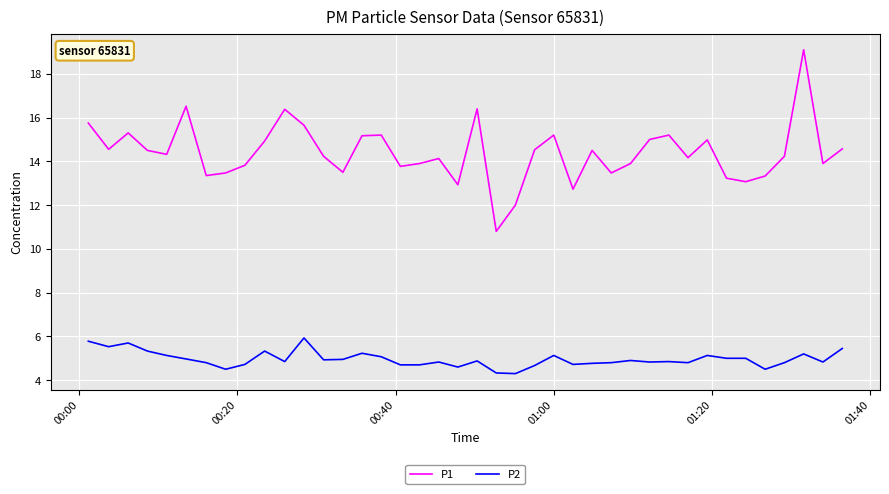

True or false: P2 and P1 cross at least once.

False